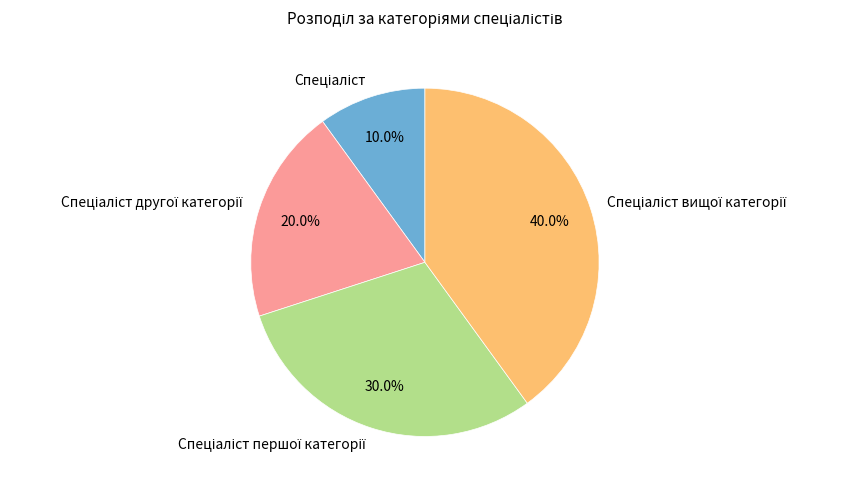

Is there any slice that represents more than half of the pie?

No